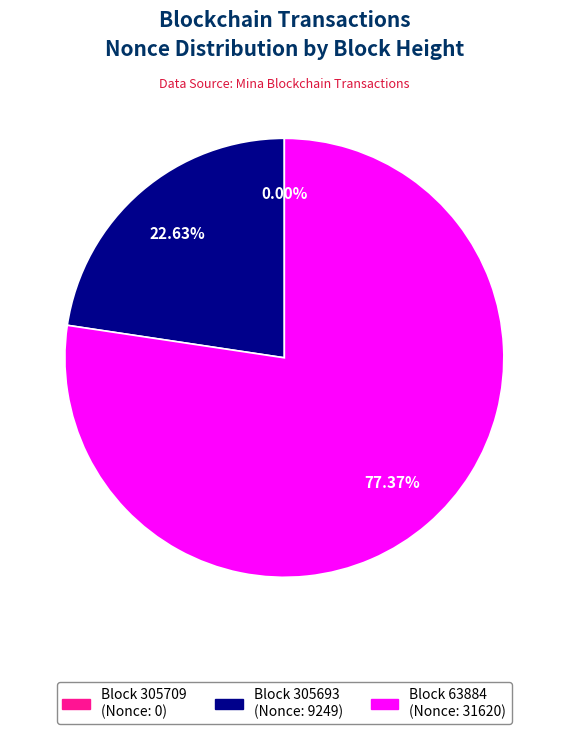

Is there a majority slice in this chart?

Yes